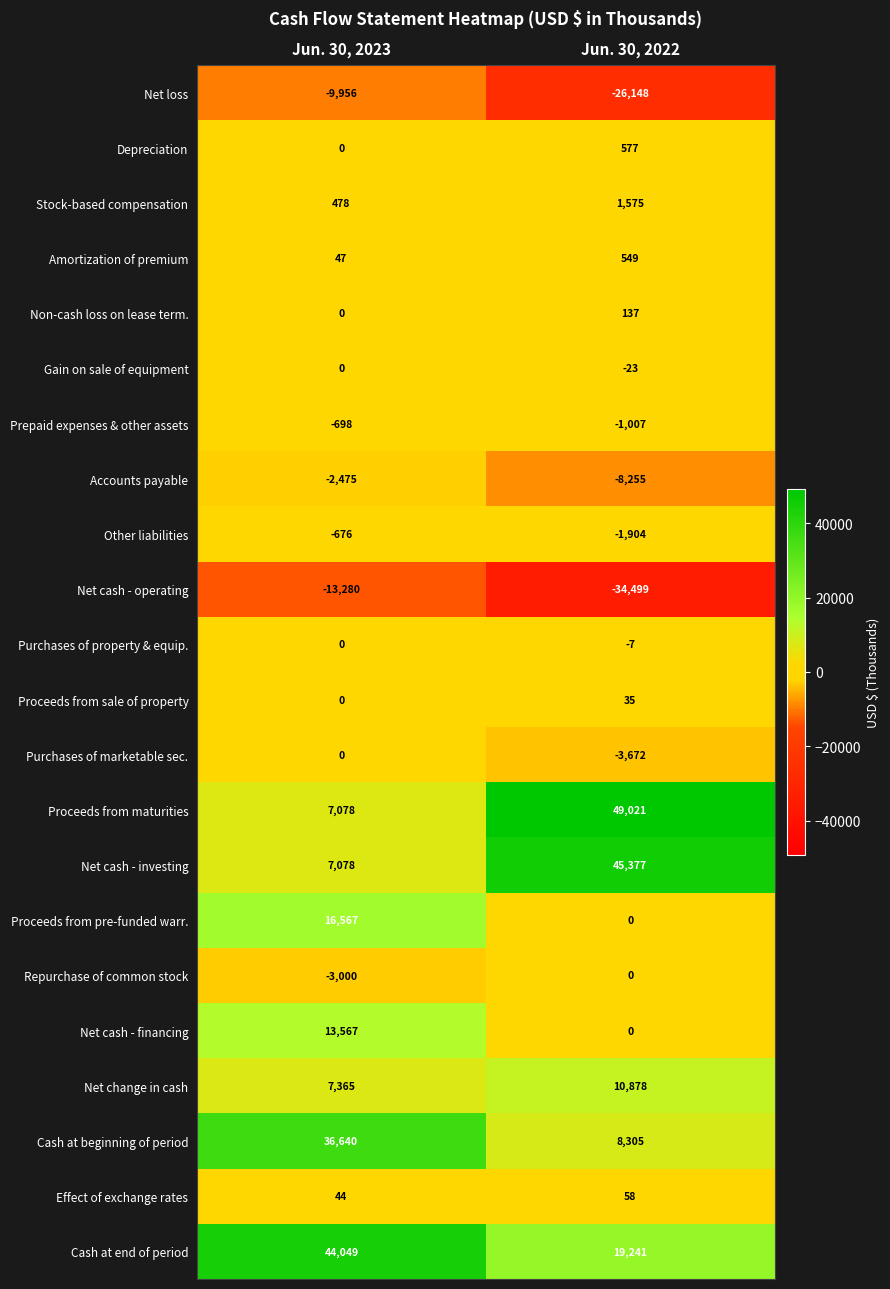

At which label is Other liabilities closest to -1290?

Jun. 30, 2023